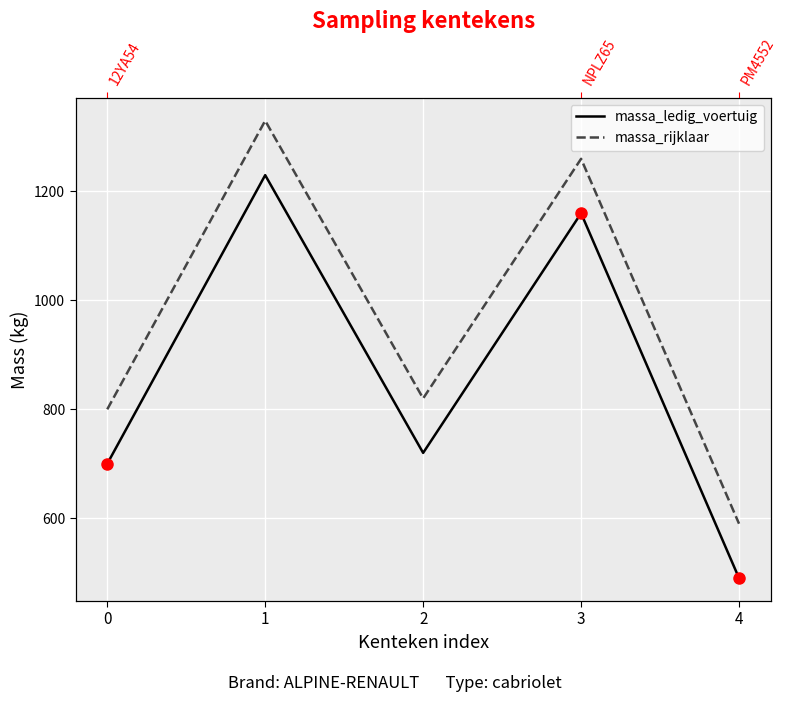

True or false: massa_rijklaar and massa_ledig_voertuig cross at least once.

False